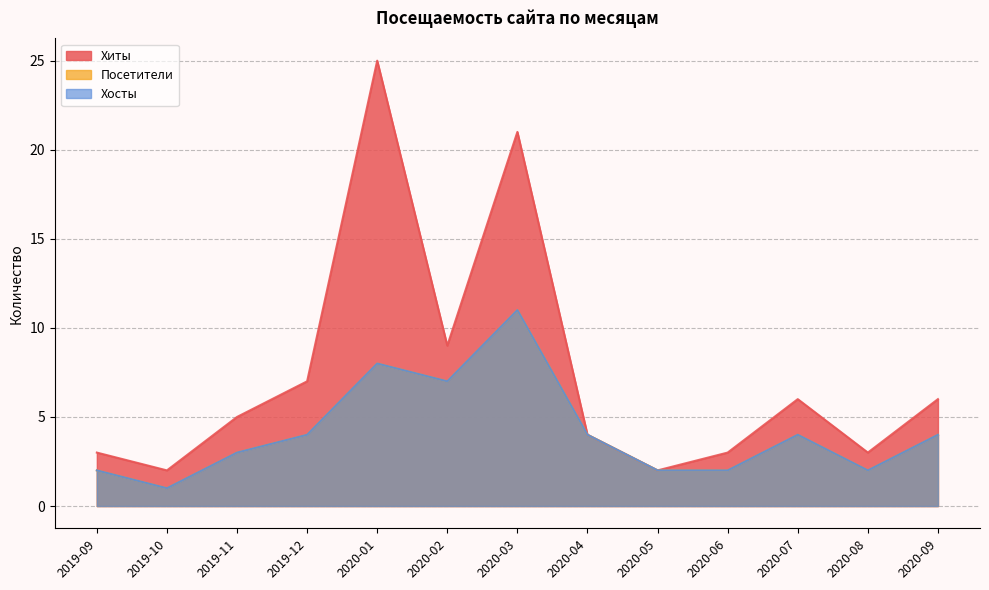

Reading left to right, what are all the values shown in this chart?

Хиты: 3	2	5	7	25	9	21	4	2	3	6	3	6
Посетители: 2	1	3	4	8	7	11	4	2	2	4	2	4
Хосты: 2	1	3	4	8	7	11	4	2	2	4	2	4